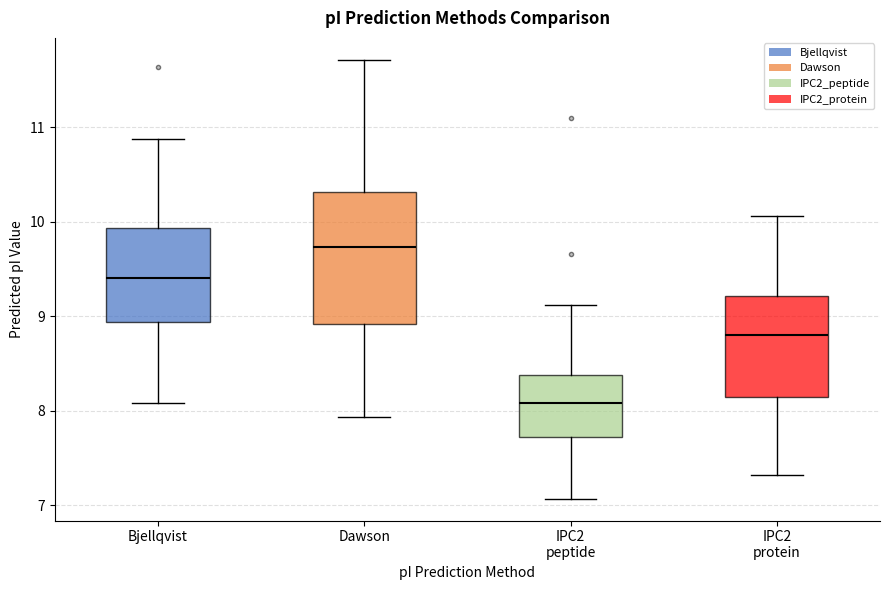

Reading left to right, transcribe this box plot: for each box, give where its median line is, the range the box spans, and where its two whiskers end, as read against the y-axis. The values are not printed on the chart, so give them approximately, as read against the axis.

Bjellqvist: median 9.4, box 8.9 to 9.9, whiskers 8.1 to 10.9
Dawson: median 9.7, box 8.9 to 10.3, whiskers 7.9 to 11.7
IPC2 peptide: median 8.1, box 7.7 to 8.4, whiskers 7.1 to 9.1
IPC2 protein: median 8.8, box 8.1 to 9.2, whiskers 7.3 to 10.1